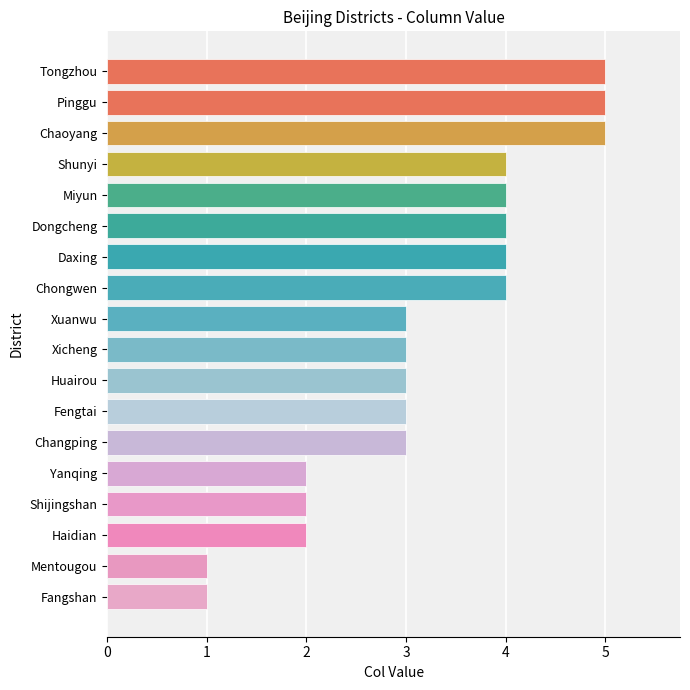

What is the change in value from Shunyi to Fangshan?

-3